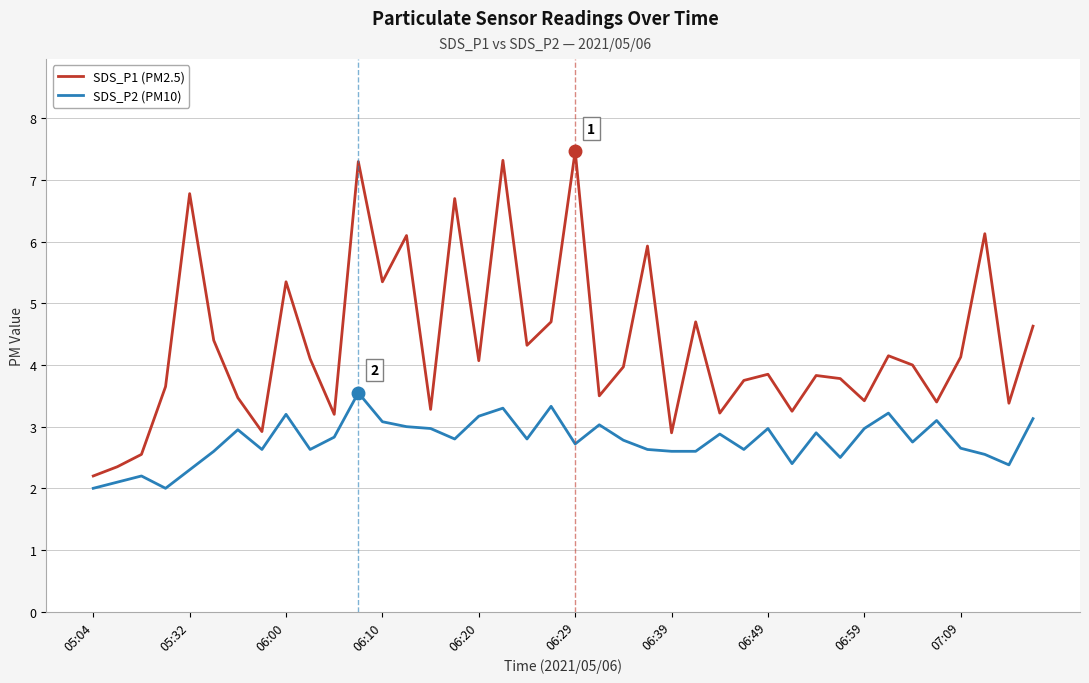

Rank the series by their maximum value, from lowest to highest.

SDS_P2 (PM10), SDS_P1 (PM2.5)